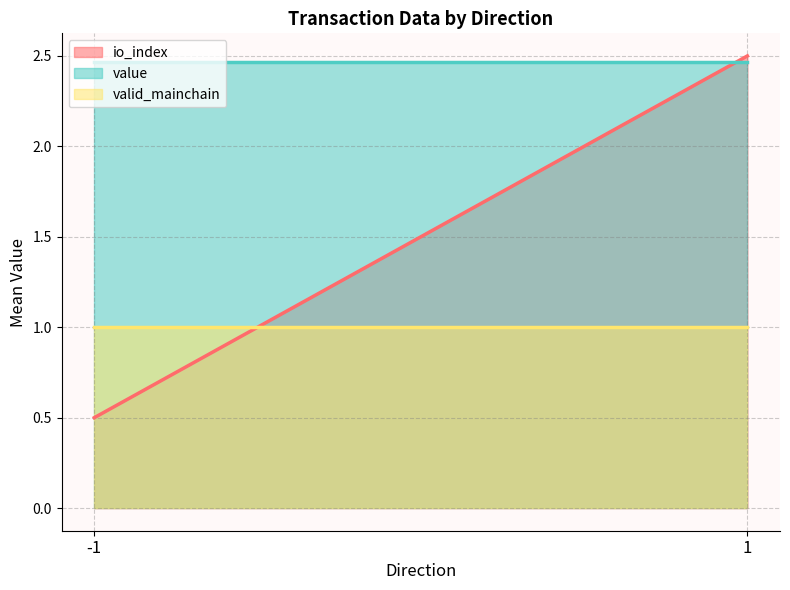

What is the difference between the io_index values at -1 and 1?

2.0